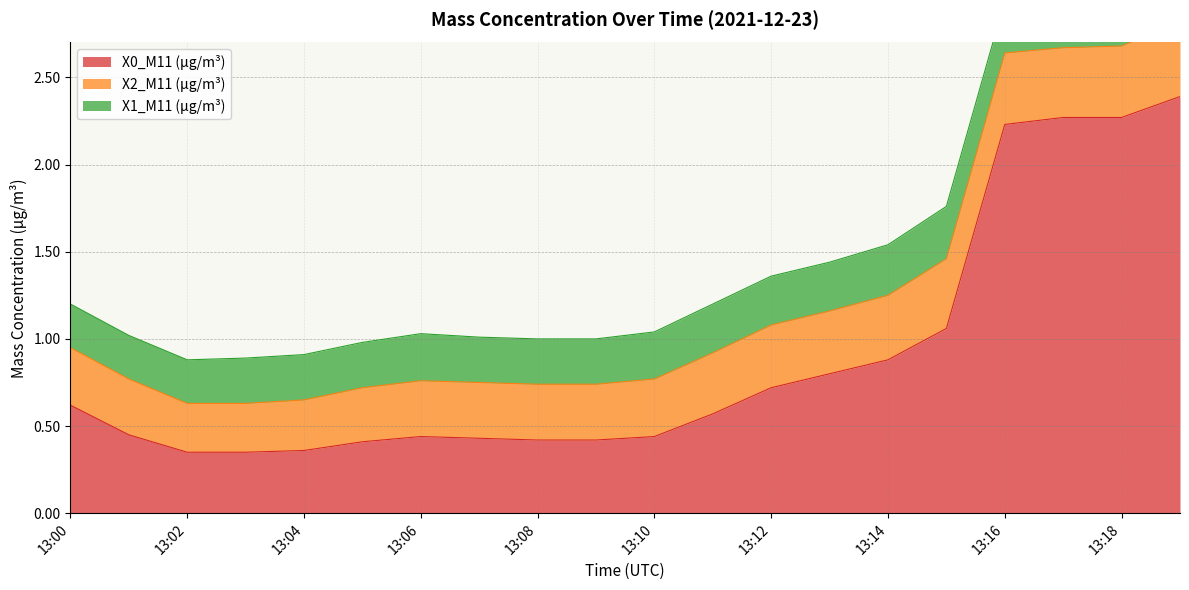

What is the average value of the X2_M11 (μg/m³) series?

0.3